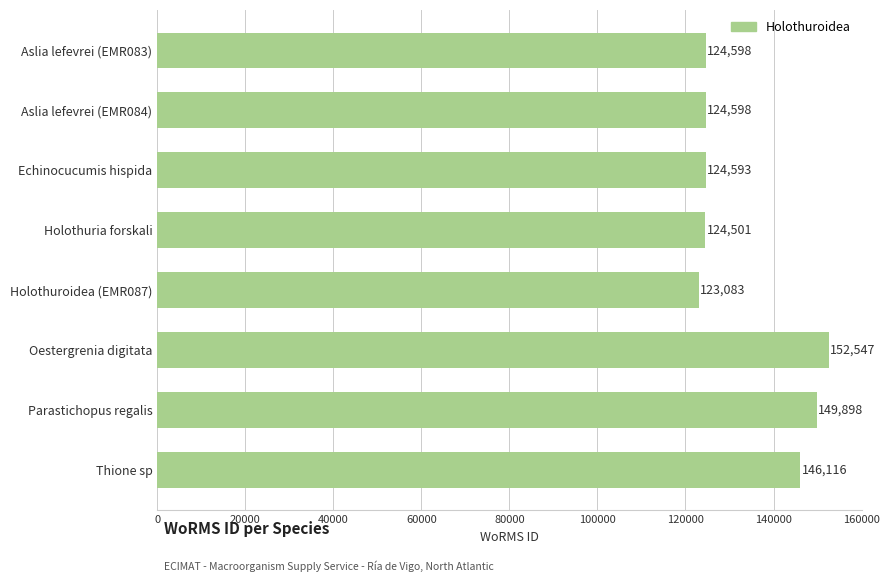

Between Holothuroidea (EMR087) and Parastichopus regalis, which is larger?

Parastichopus regalis